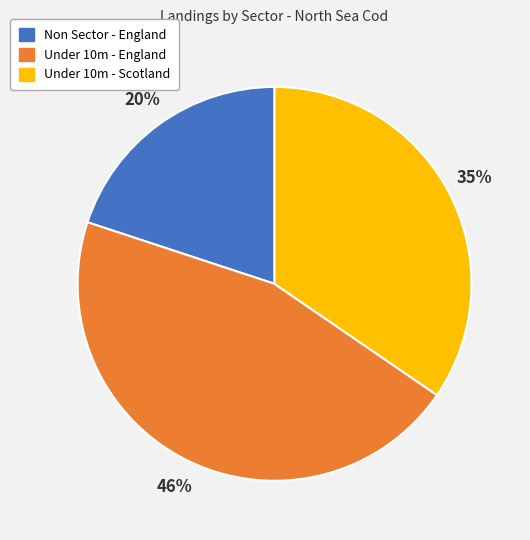

To the nearest percent, what is the difference between the largest and smallest slice percentages?

26%